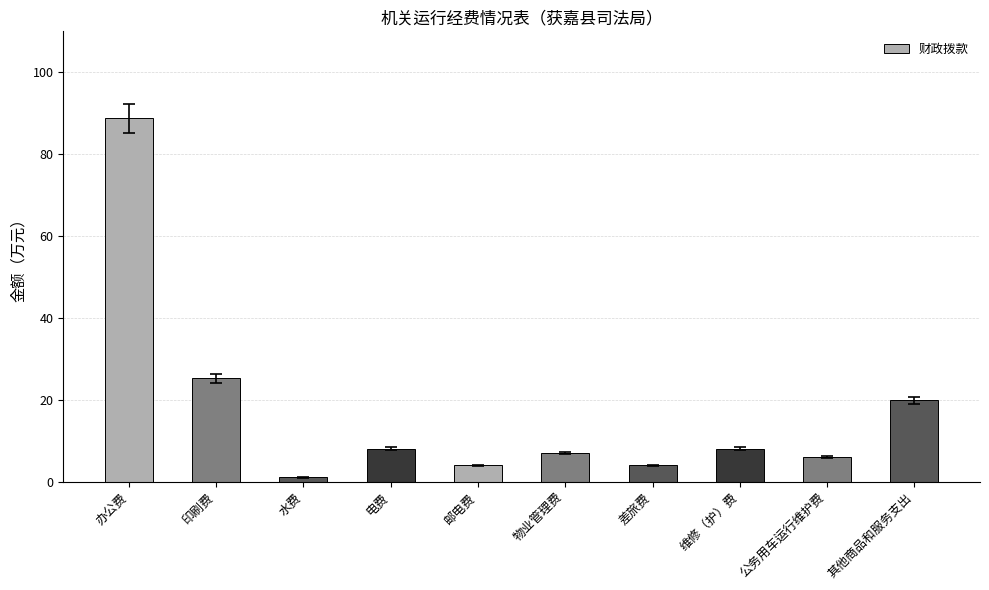

How many data points does each series have?

10